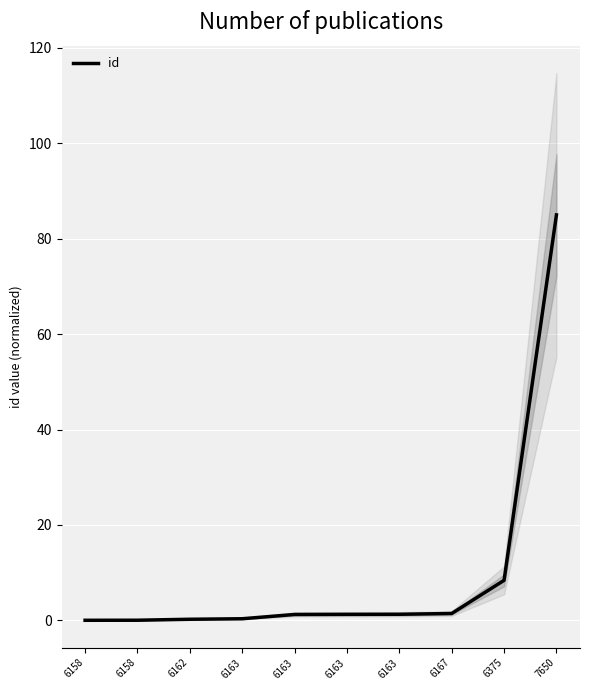

List the labels in order of value, smallest first.

6158, 6158, 6162, 6163, 6163, 6163, 6163, 6167, 6375, 7650